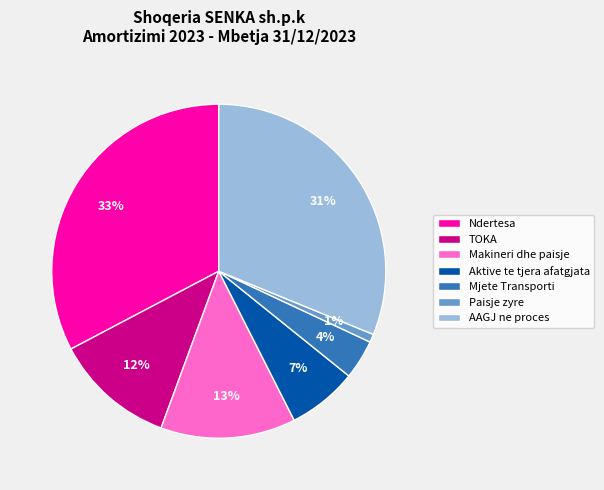

What is the largest slice in the pie chart?

Ndertesa